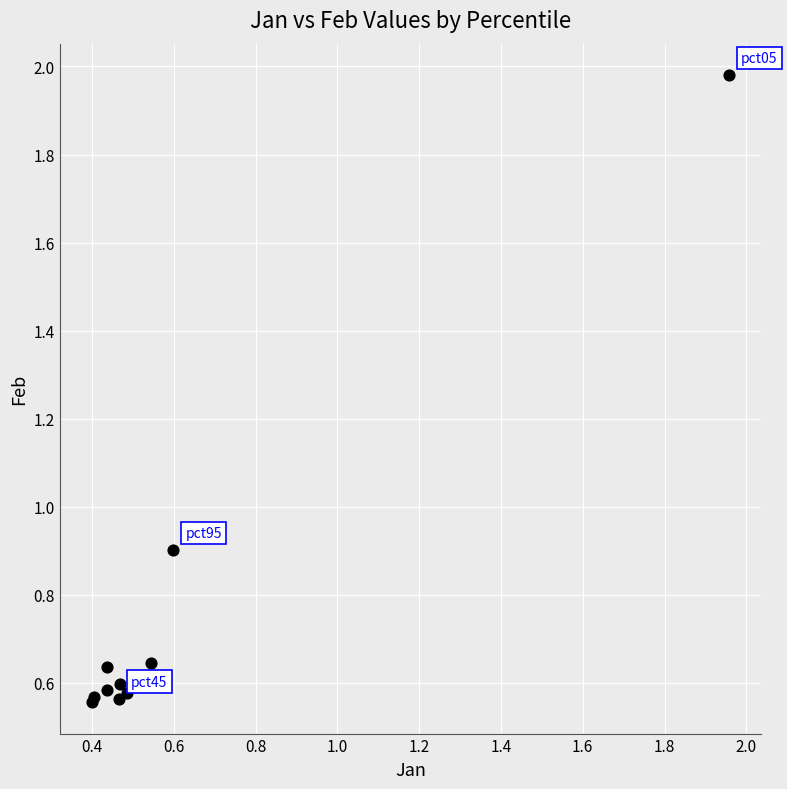

What Y value in the scatter plot is closest to 1?

0.9